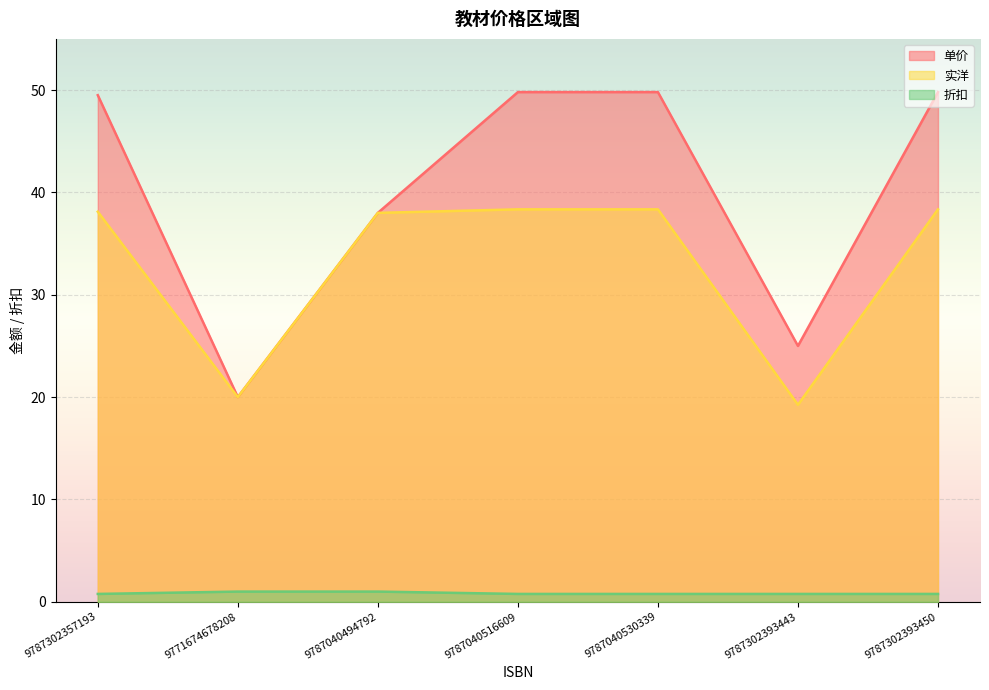

At 9787040530339, list the series in order from smallest to largest.

折扣, 实洋, 单价